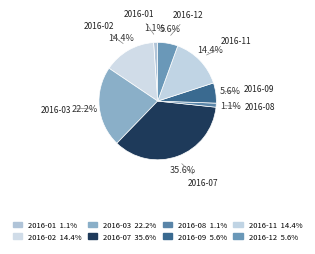

Does 2016-03 account for over 50% of the chart?

No